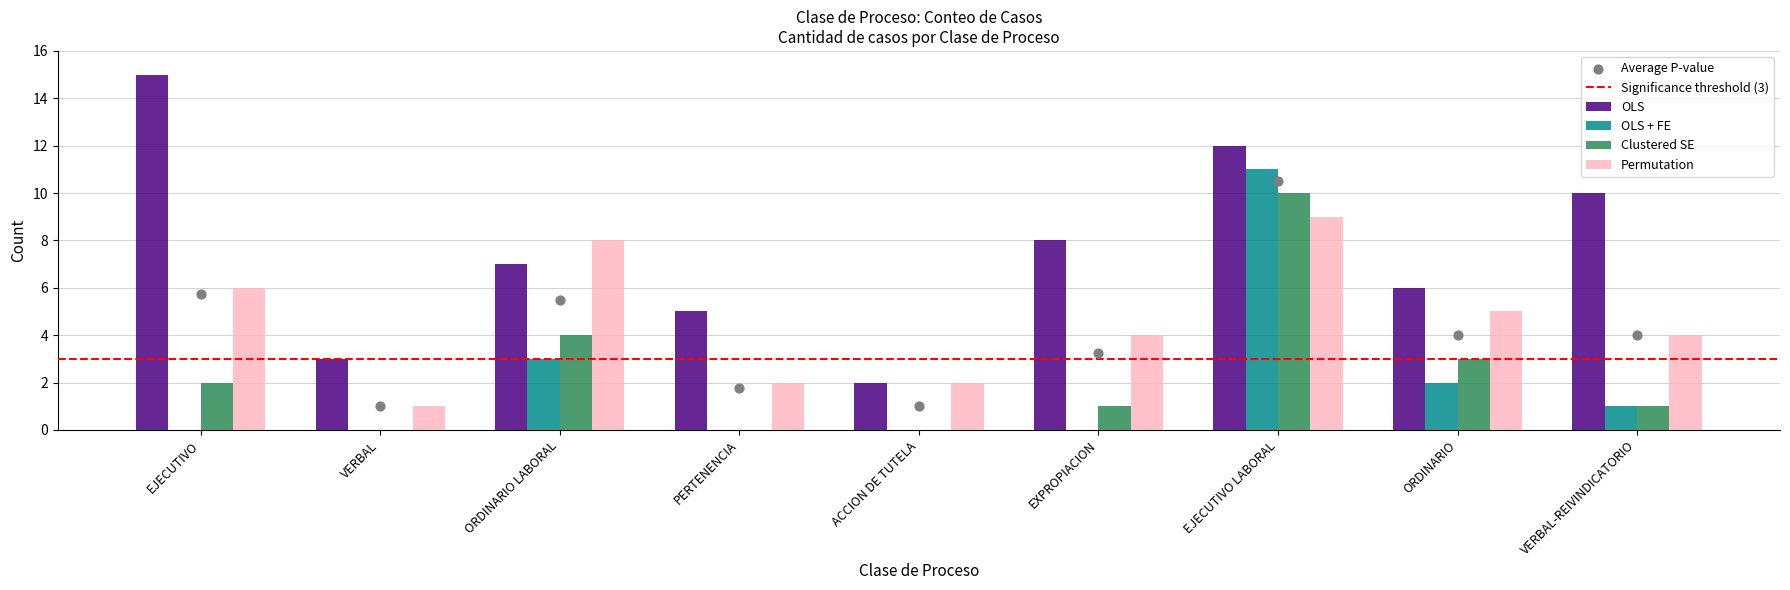

What are all the series names shown in the legend?

OLS, OLS + FE, Clustered SE, Permutation